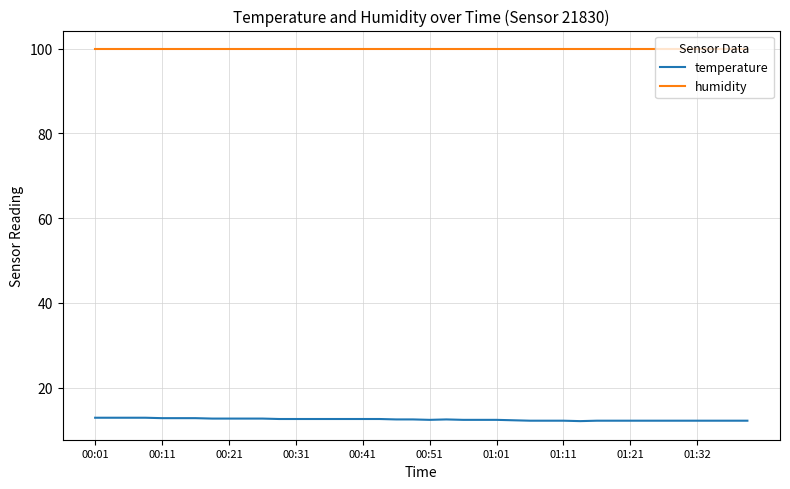

Is this an area chart (filled region under the line)?

No